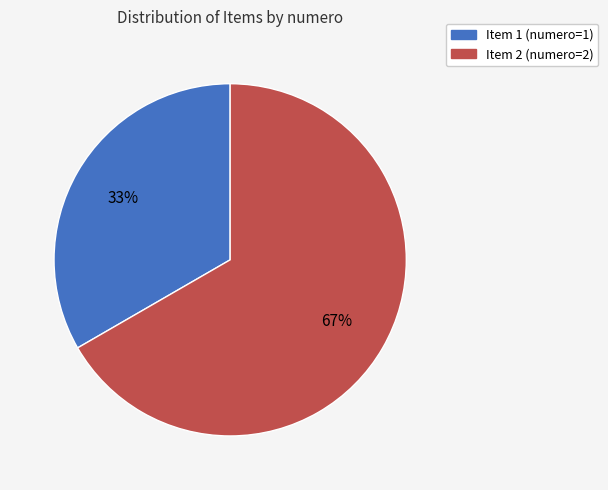

Does any single category account for the majority?

Yes